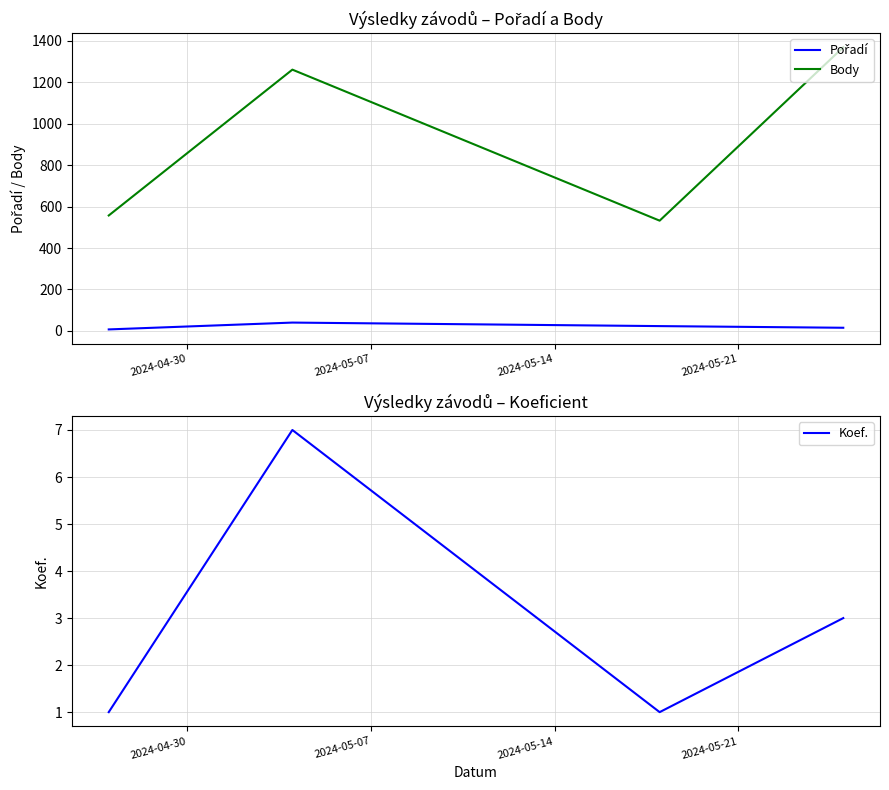

How many data points in Koef. are above 3?

1